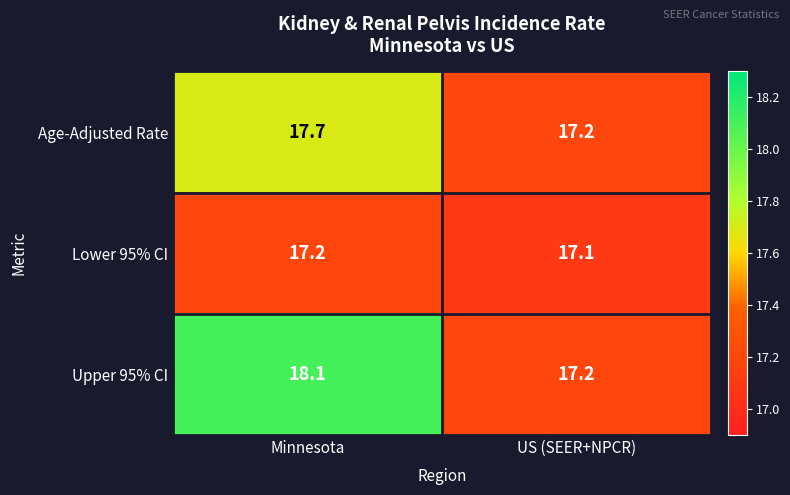

Rank the series by their maximum value, from lowest to highest.

Lower 95% CI, Age-Adjusted Rate, Upper 95% CI